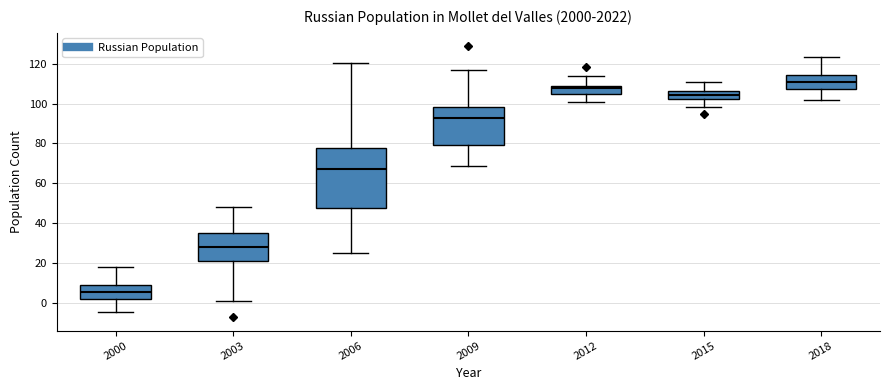

Where does the median line of the box at x = 2009 sit on the y-axis? The values are not printed on the chart, so give them approximately, as read against the axis.

92